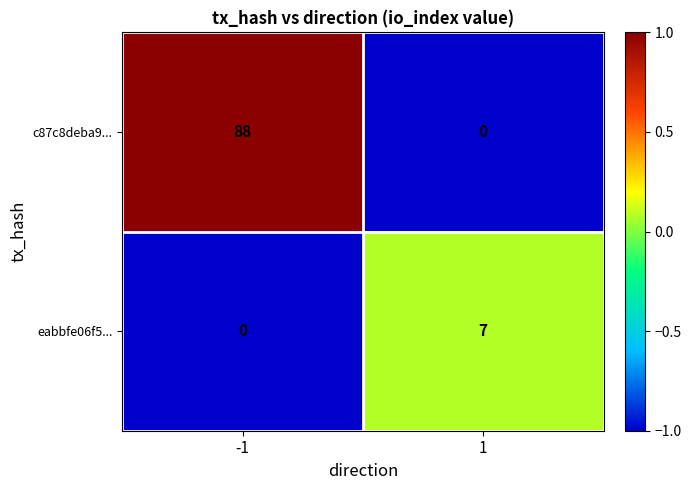

List the series in order of their peak value, highest first.

c87c8deba9..., eabbfe06f5...